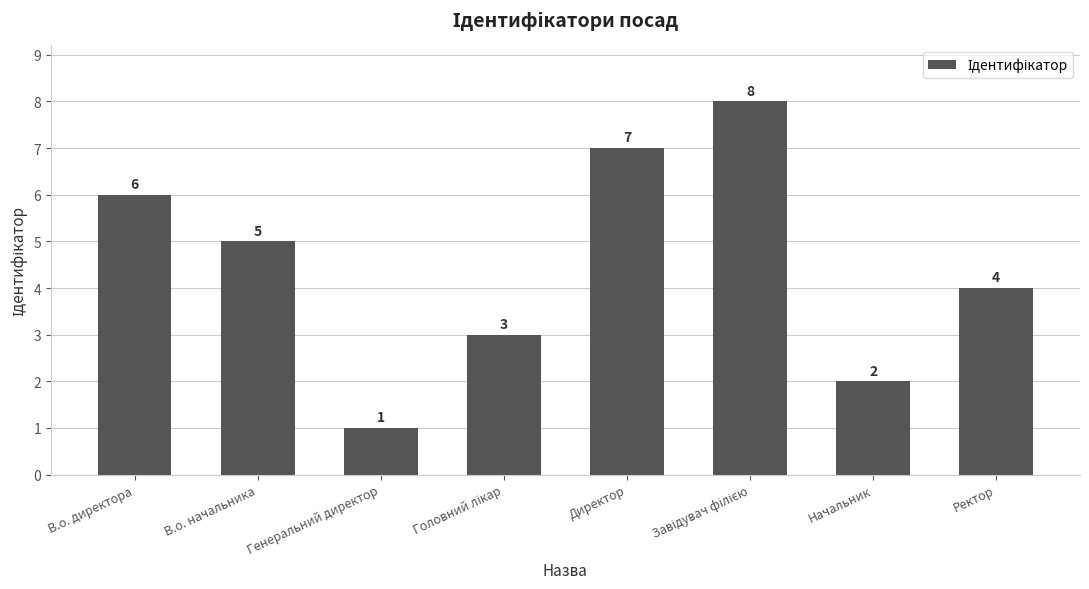

Which label corresponds to the smallest value in the chart?

Генеральний директор